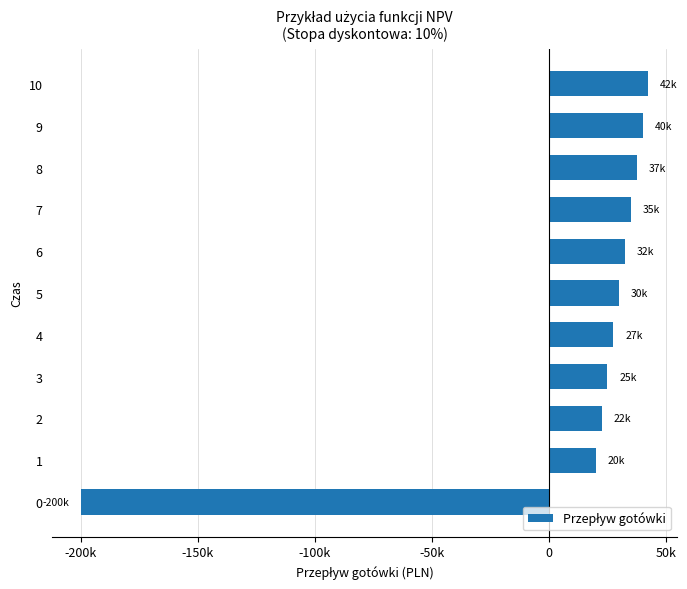

List the labels in order of value, largest first.

10, 9, 8, 7, 6, 5, 4, 3, 2, 1, 0